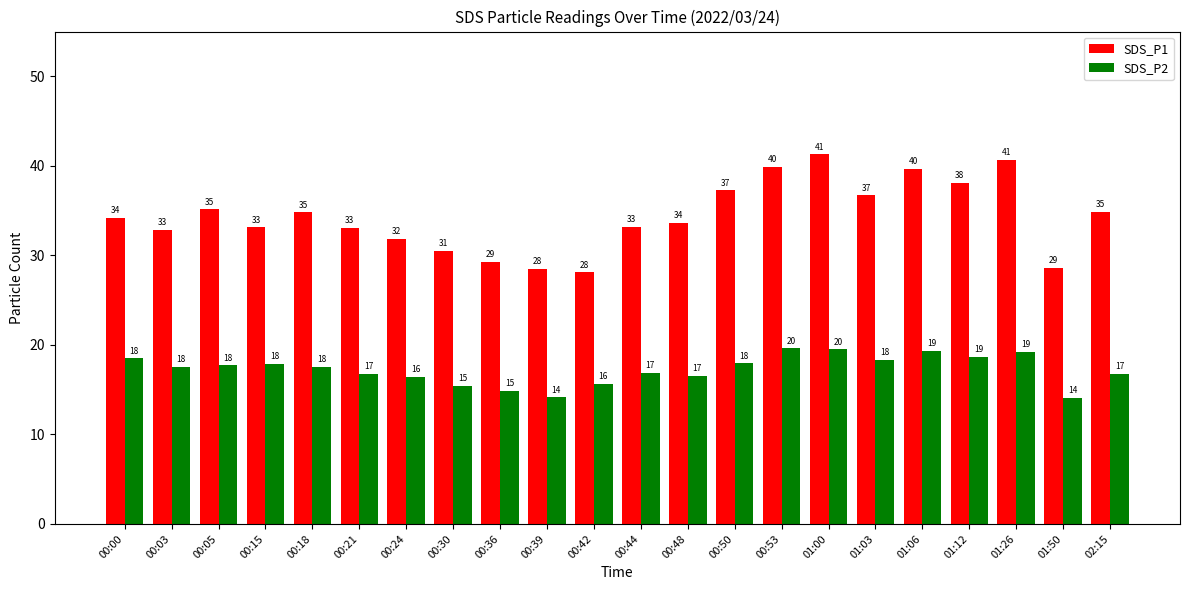

What is the highest value of the SDS_P1 series?

41.3